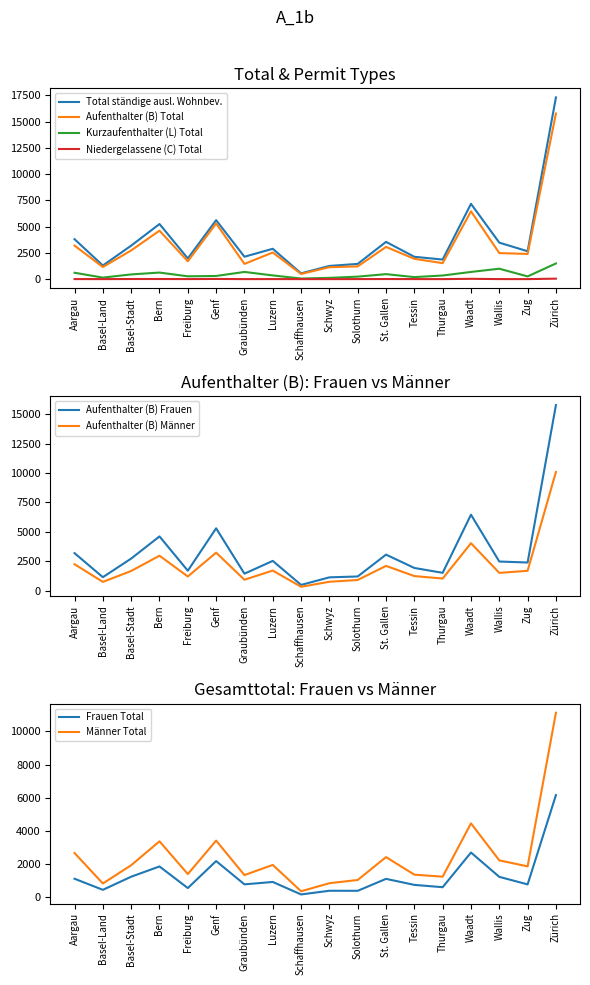

What is the average value of the Frauen Total series?

1306